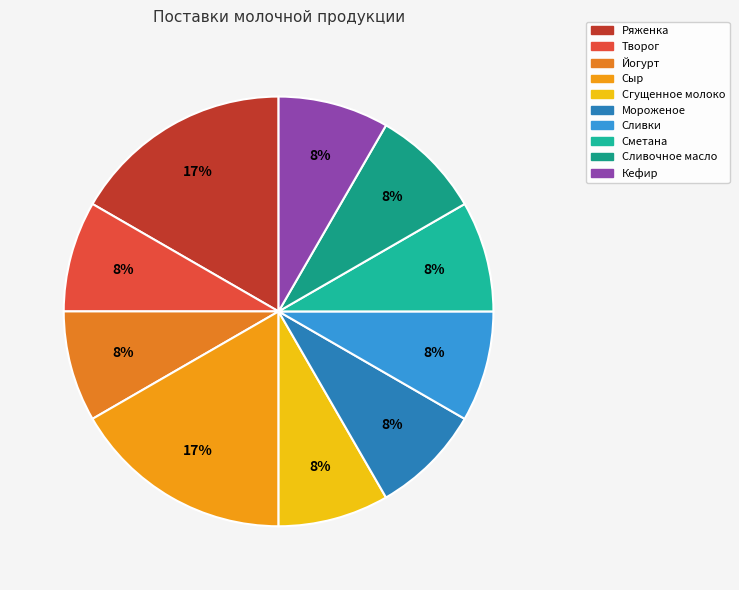

True or false: Сыр accounts for 17% of the total.

True